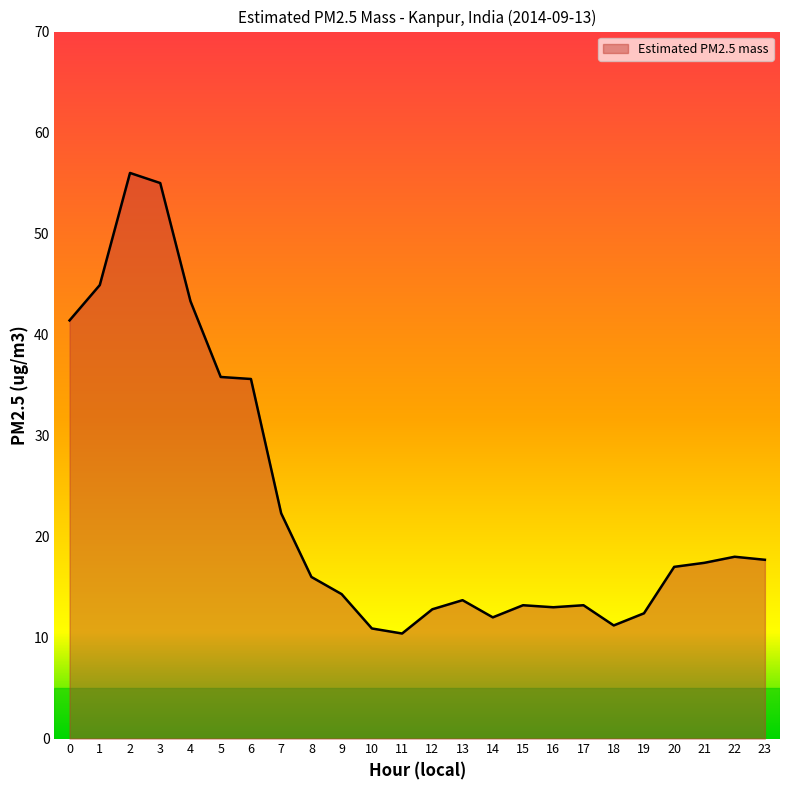

What is the greatest value displayed?

56.0